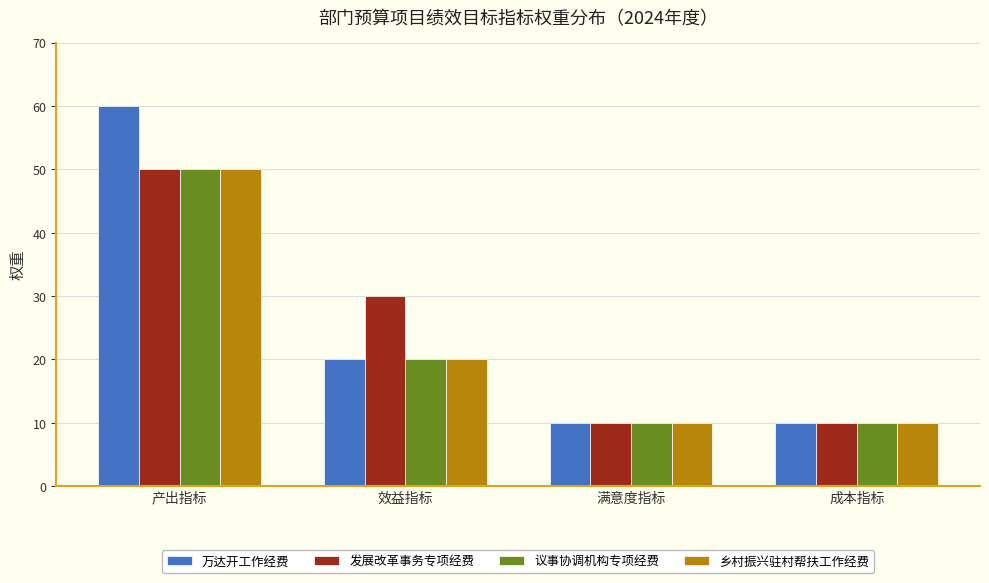

What is the label of the 4th bar from the right?

产出指标